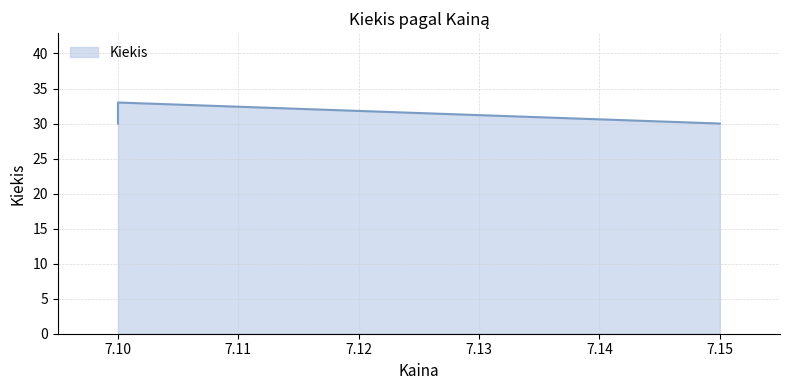

Does the chart display data point markers on the line(s)?

No